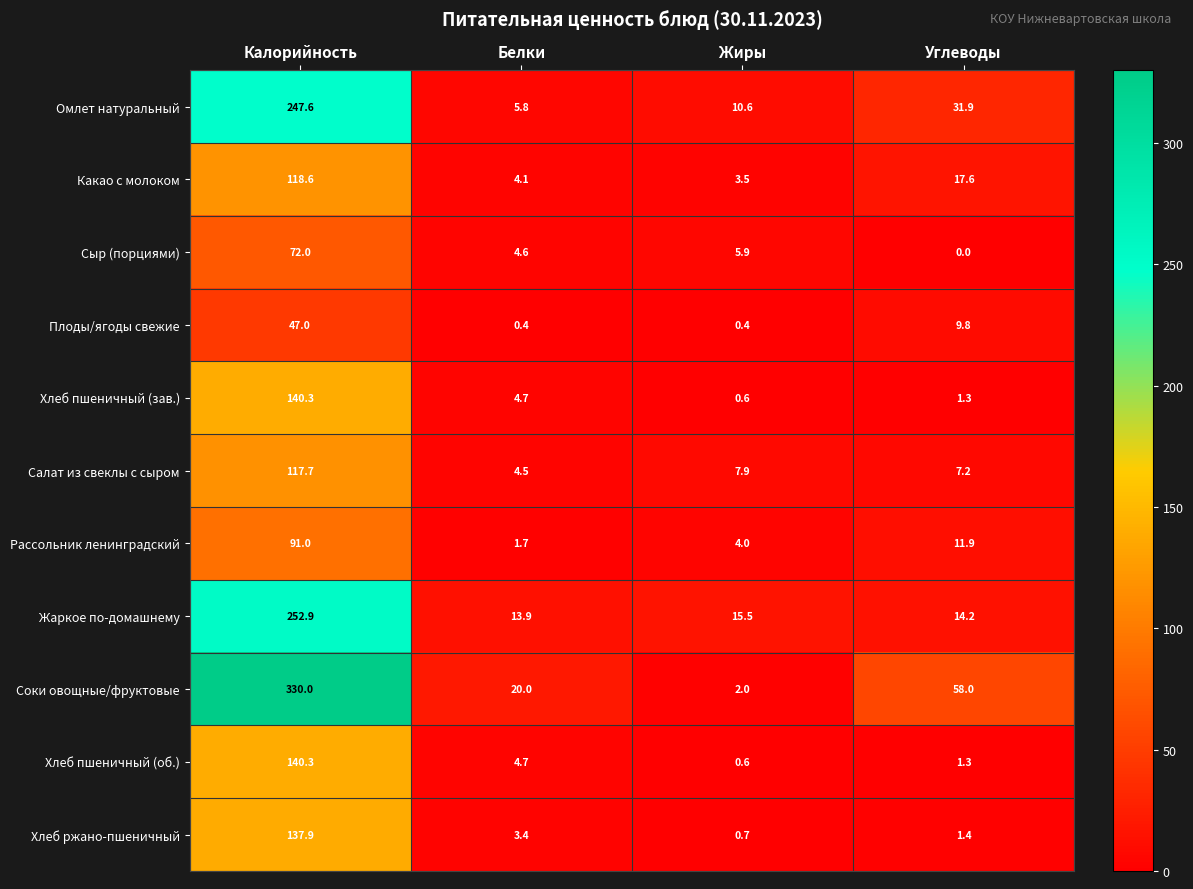

Where does the Хлеб ржано-пшеничный series first go above 3?

Калорийность